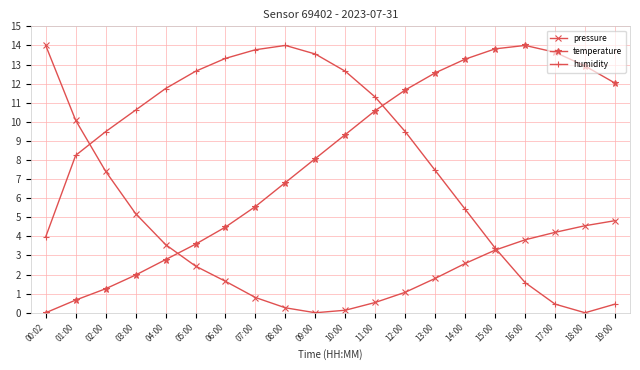

What is the difference between the pressure values at 00:02 and 14:00?

11.4